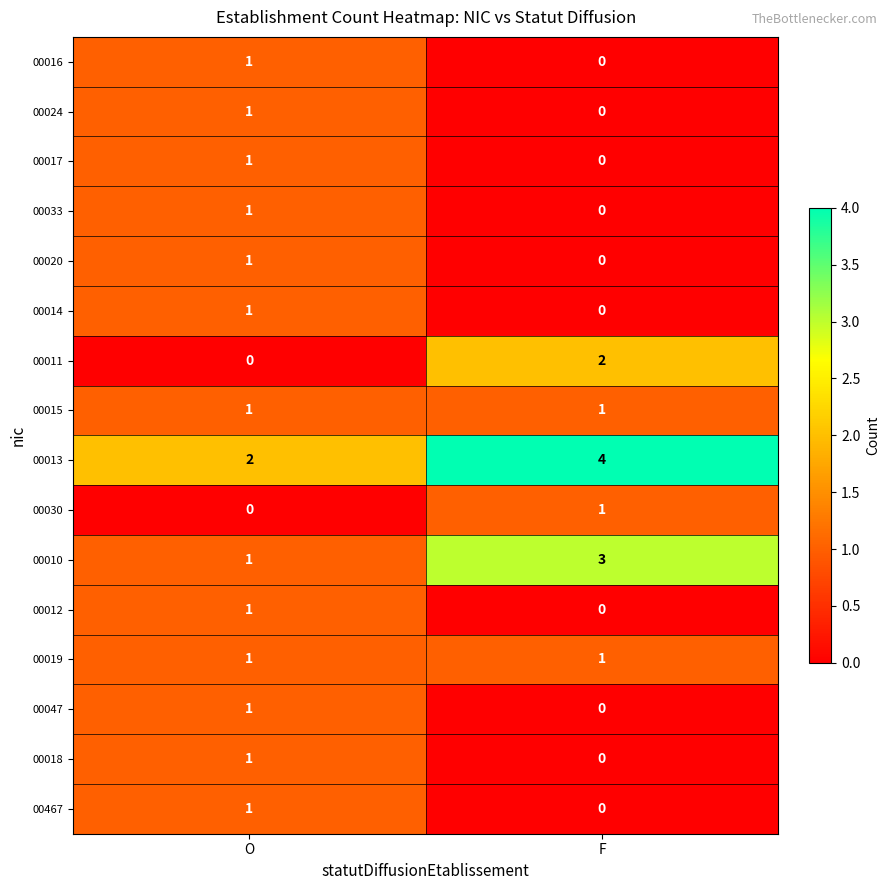

What is the sum of the 00010 values at F and O?

4